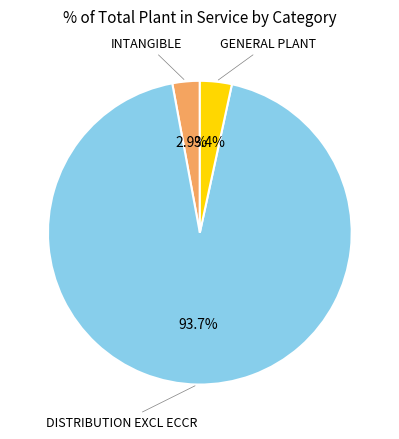

Is there any slice that represents more than half of the pie?

Yes